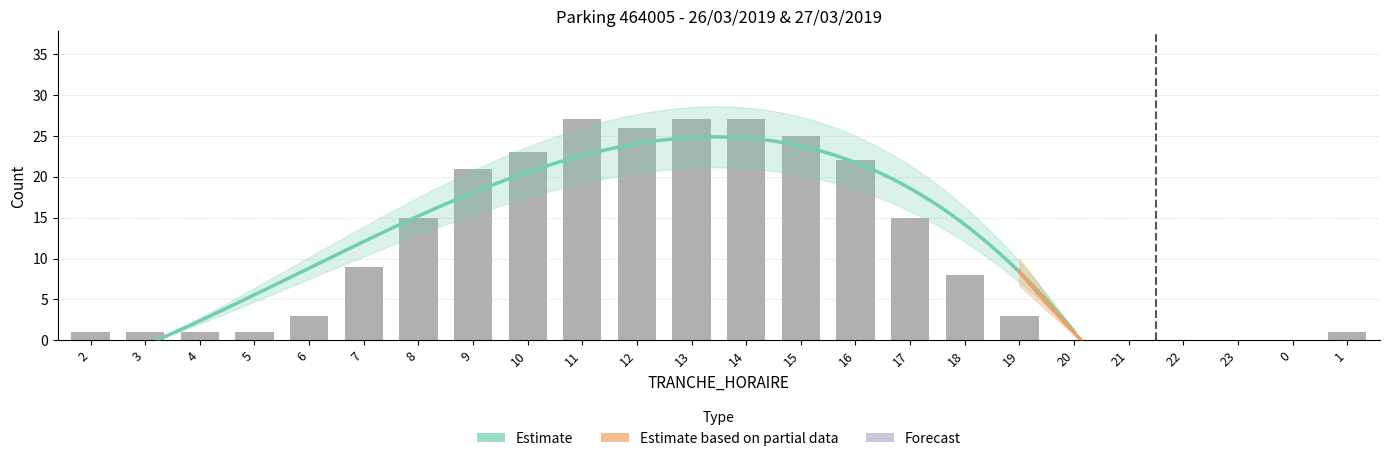

Between 2 and 16, which is larger?

16